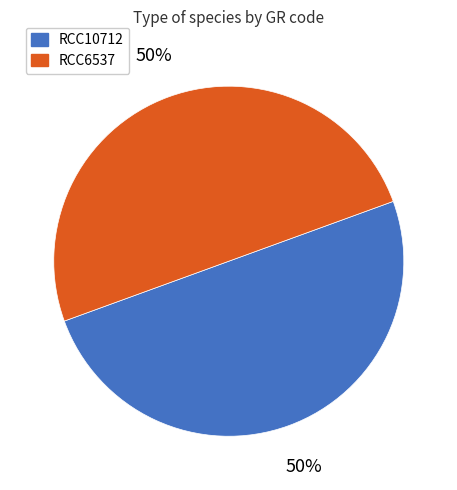

Do RCC6537 and RCC10712 together represent more than half of the pie?

Yes